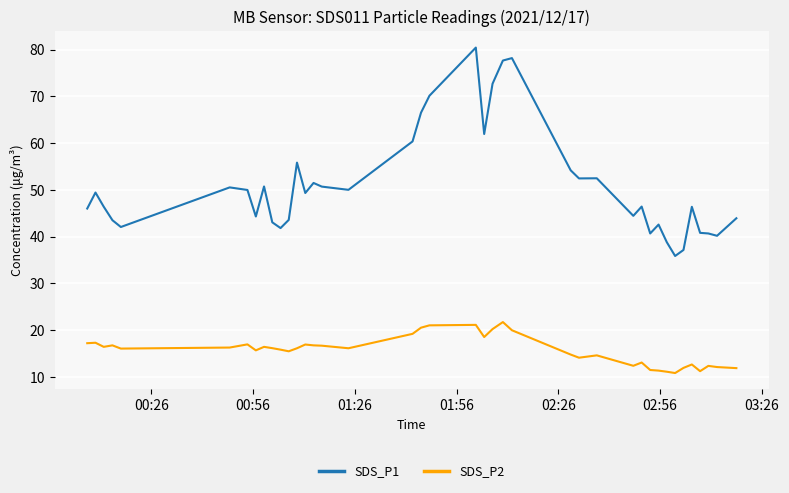

What is the difference between the maximum and minimum values in the SDS_P1 series?

44.6